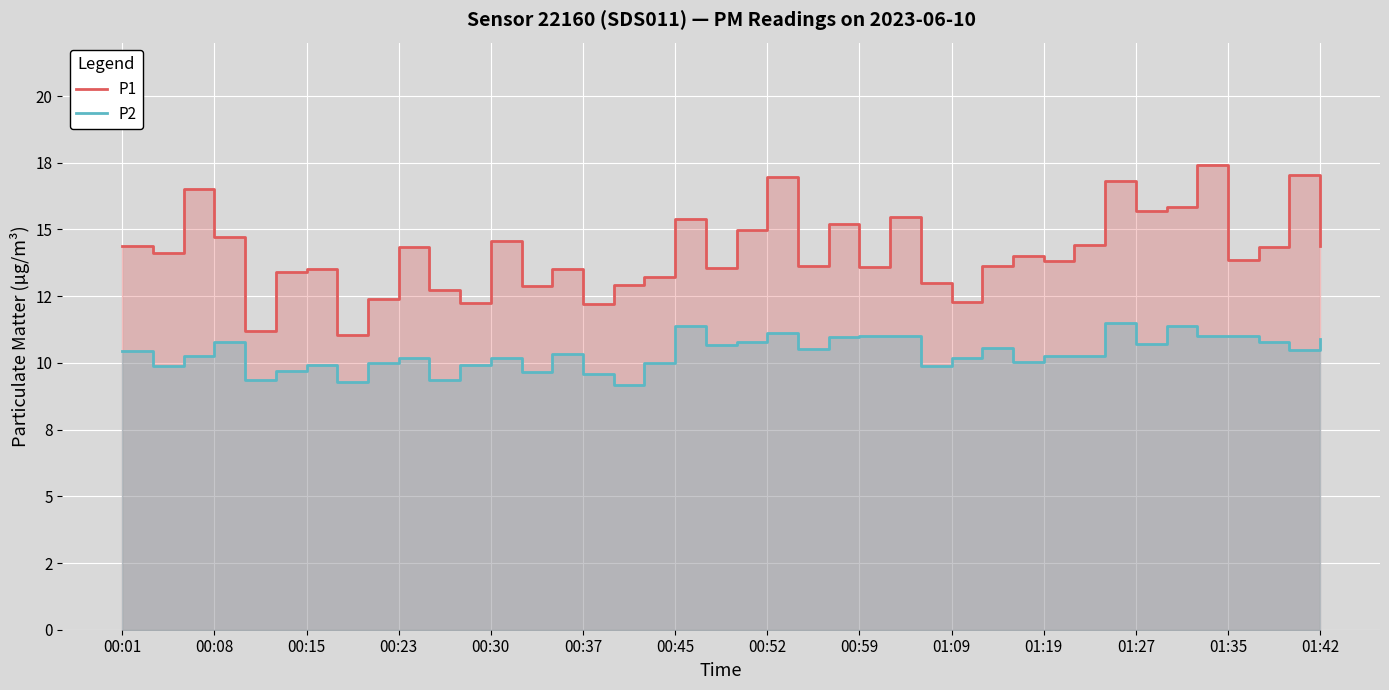

Is the value of P2 at 00:45 greater than the value of P1 at 00:30?

No